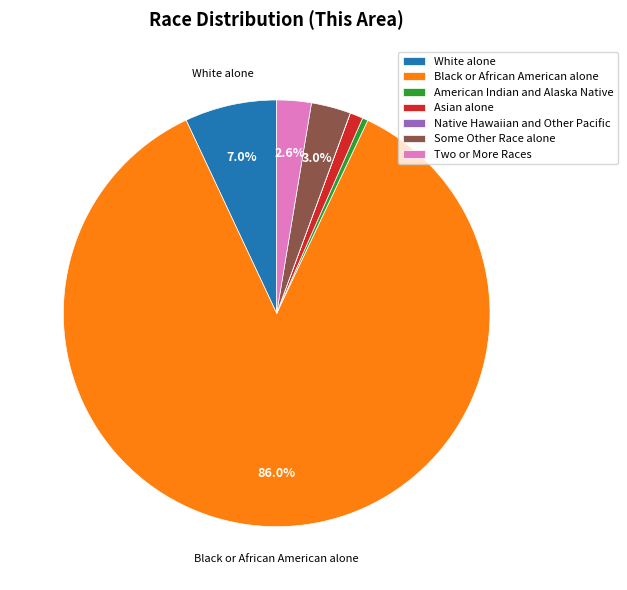

To the nearest percent, what is the average slice percentage?

14%